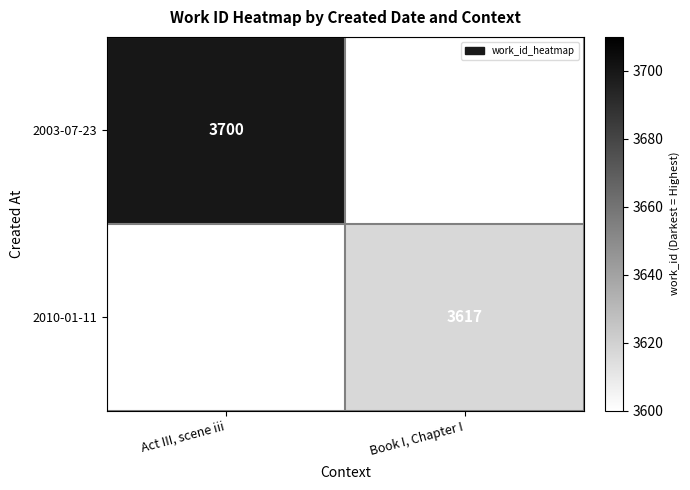

Is it true that 2010-01-11 equals 4824 at Book I, Chapter I?

False